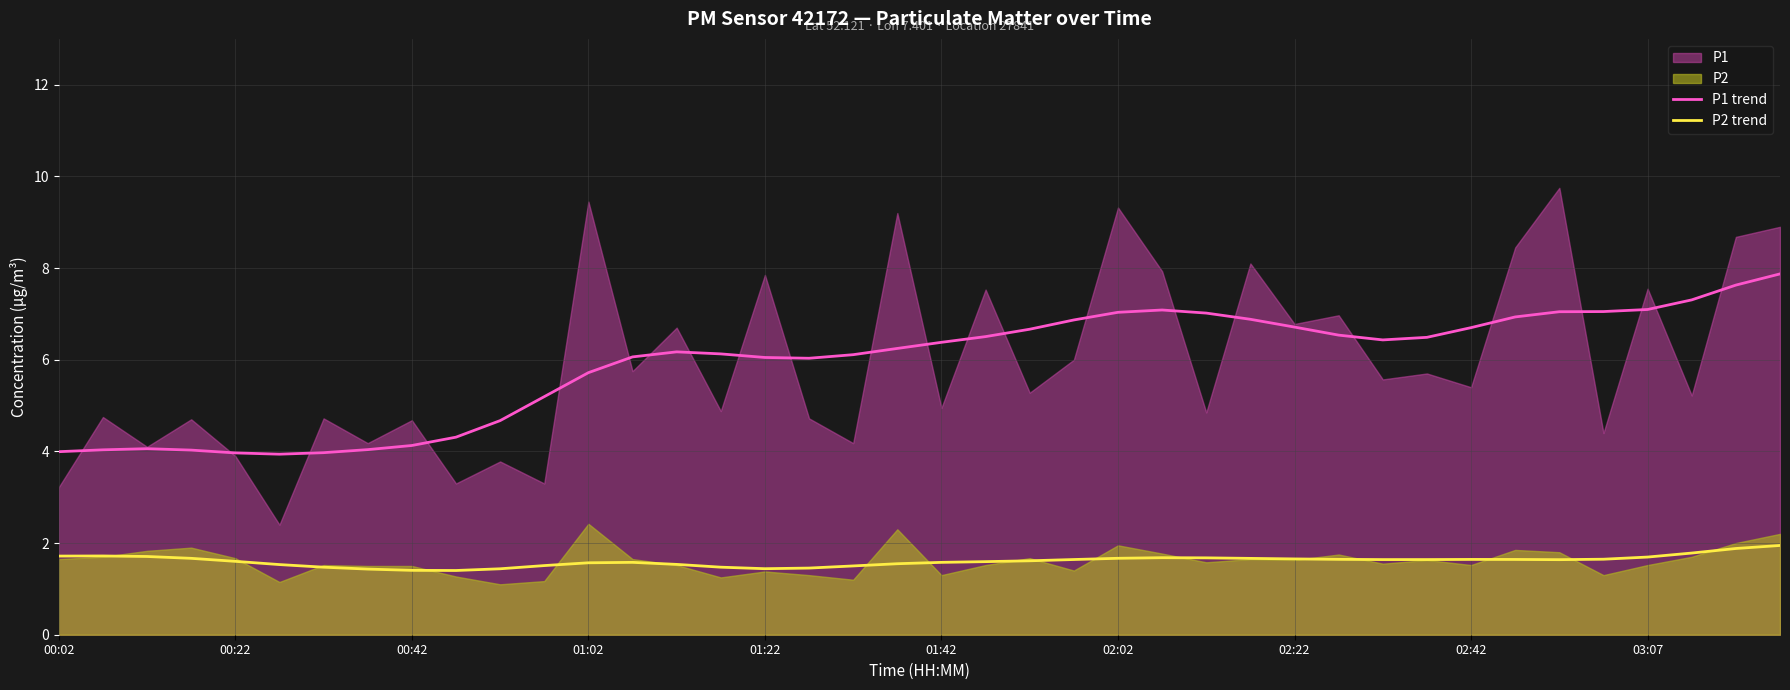

In P1 trend, how many points are higher than both neighbors (excluding endpoints)?

3